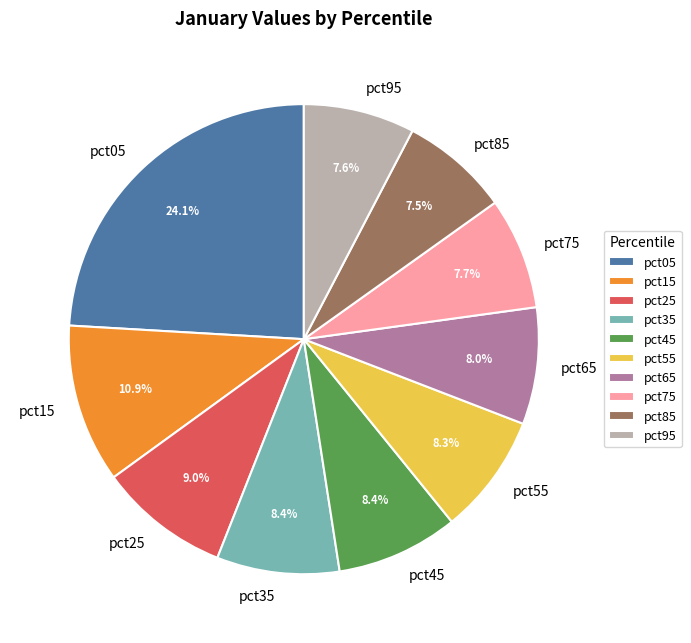

Is it true that pct85 is 2% of the pie?

False